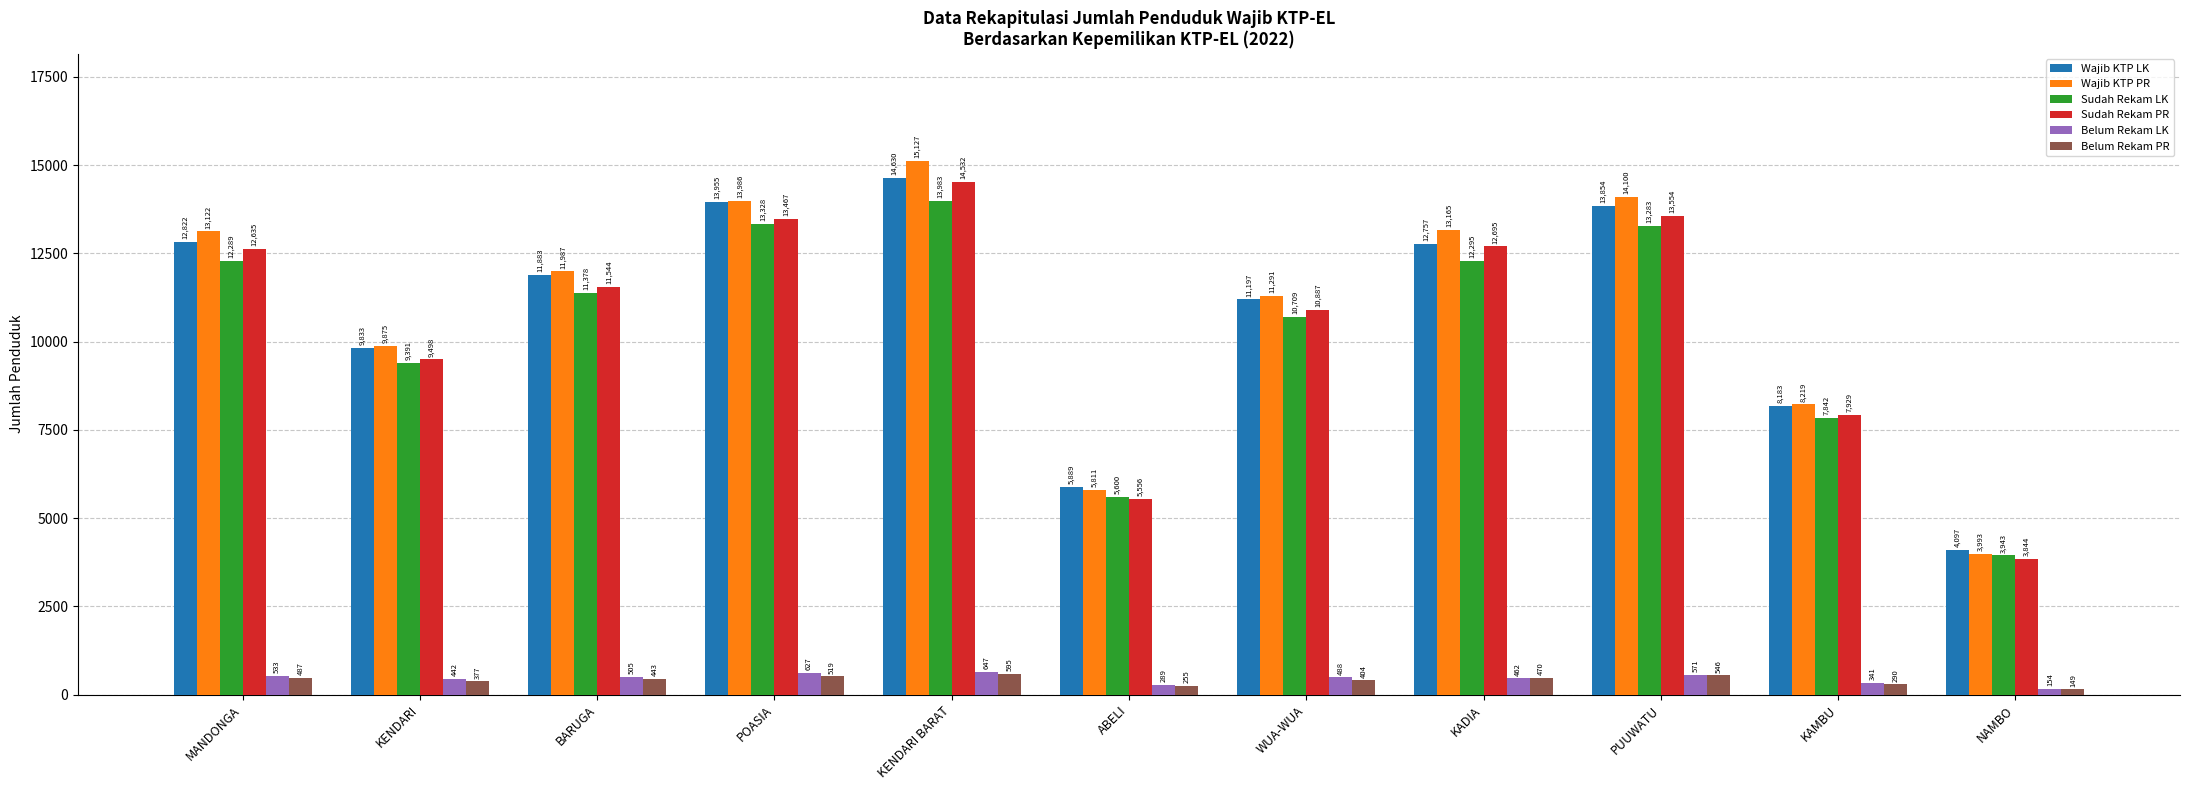

Between POASIA and KADIA, which series saw the biggest shift?

Wajib KTP LK